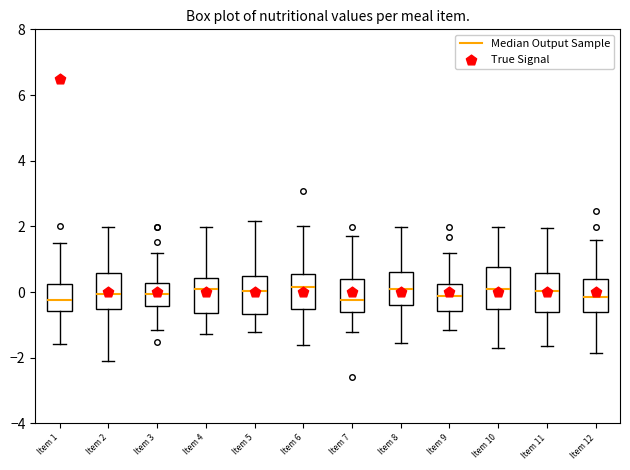

Where is the lower edge of the box for Item 6 on the y-axis? The values are not printed on the chart, so give them approximately, as read against the axis.

-0.6